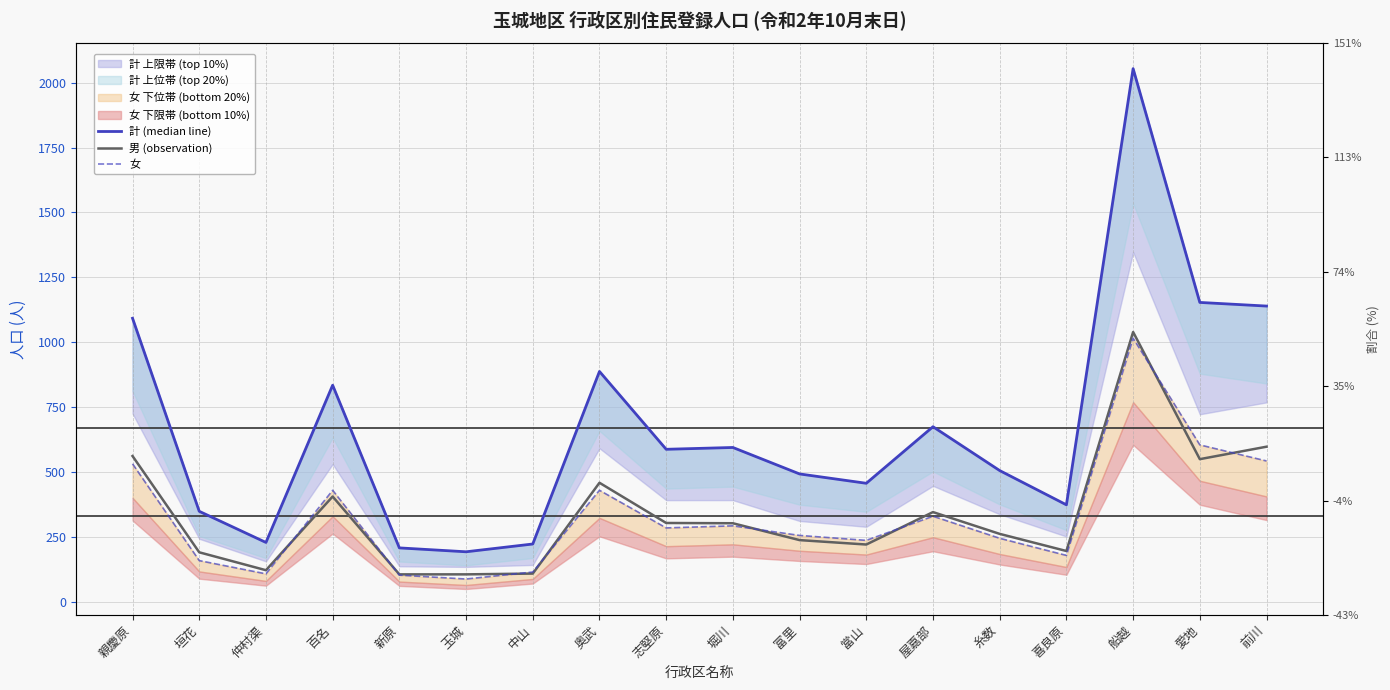

True or false: 計 (median line) and 男 (observation) intersect in this chart.

False